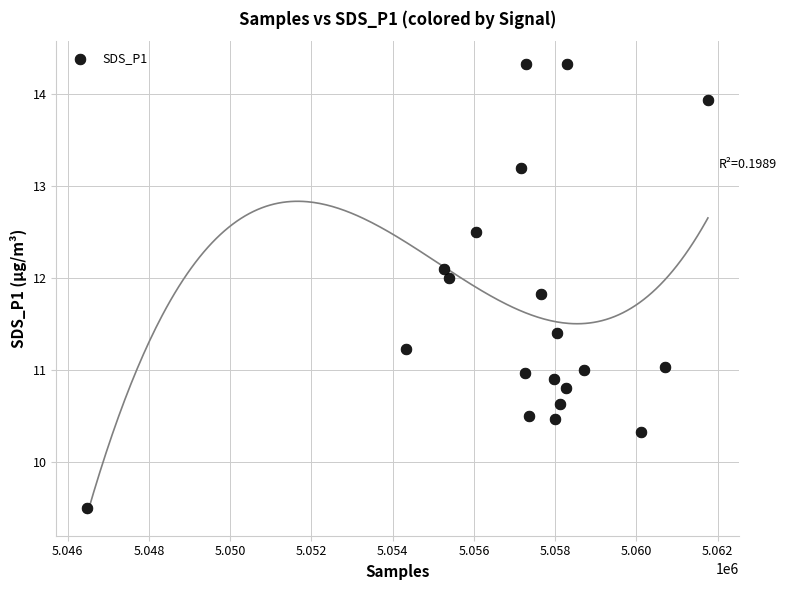

What is the range of X values (max minus min)?

15279.0